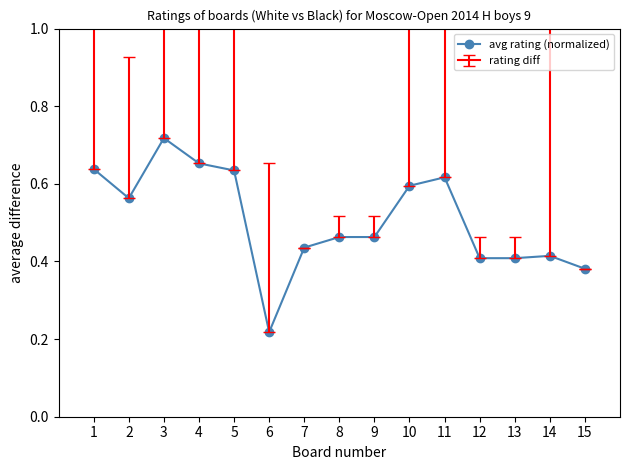

Which has a higher value, 11 or 12?

11